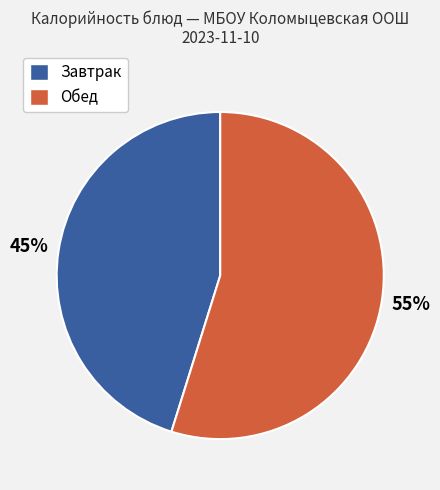

How many slices are in this pie chart?

2